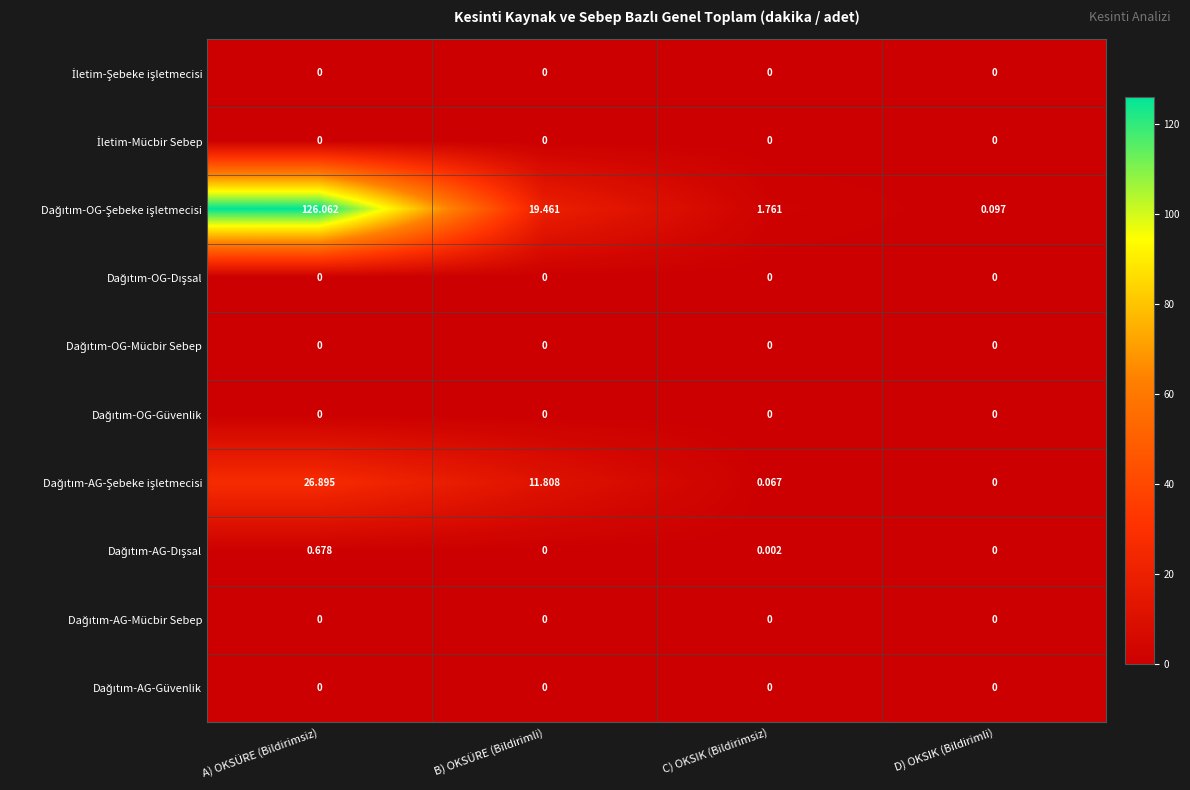

At which category is the sum across all series the highest?

A) OKSÜRE (Bildirimsiz)